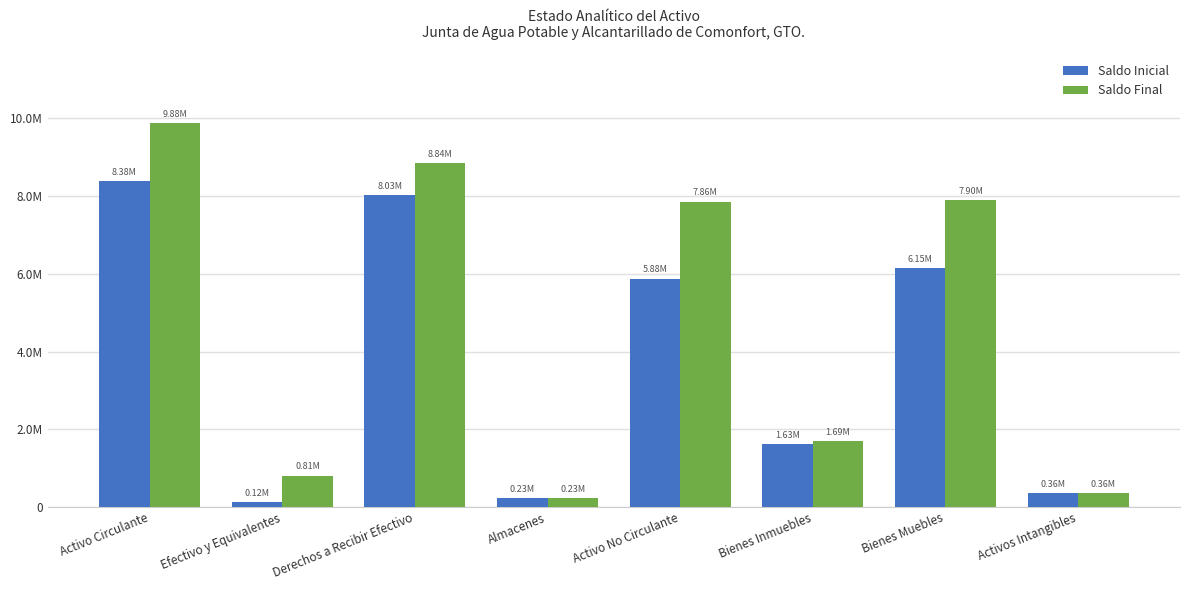

Which category has the lowest value in the Saldo Inicial series?

Efectivo y Equivalentes